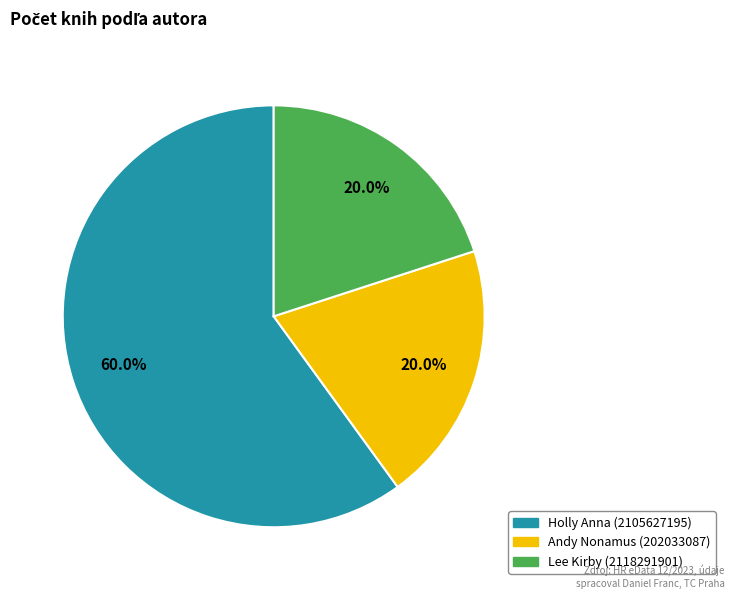

To the nearest percent, what is the average slice percentage?

33%